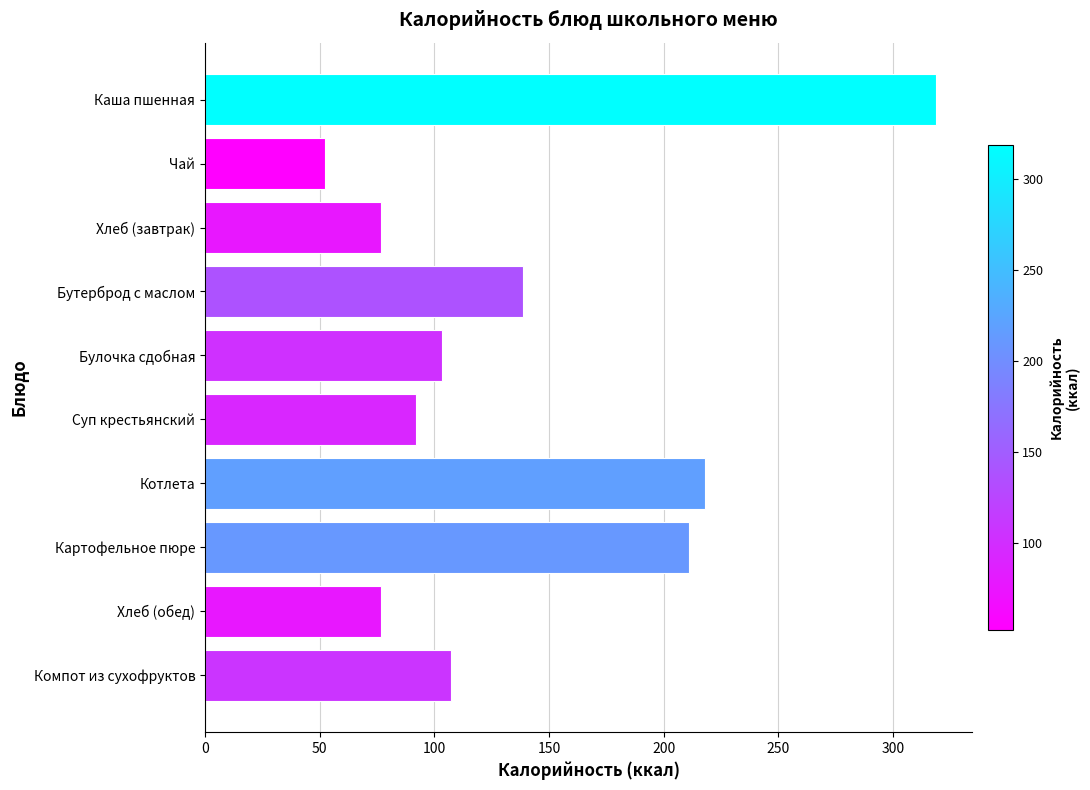

What is the difference between the maximum and minimum values?

266.1